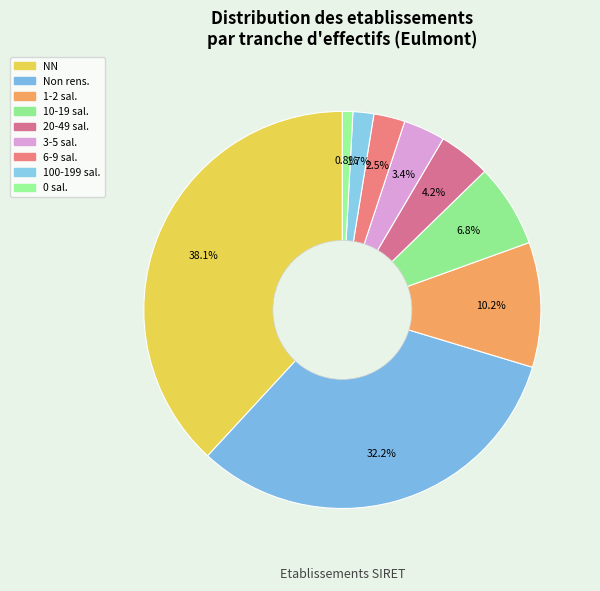

How many segments does this pie chart have?

9